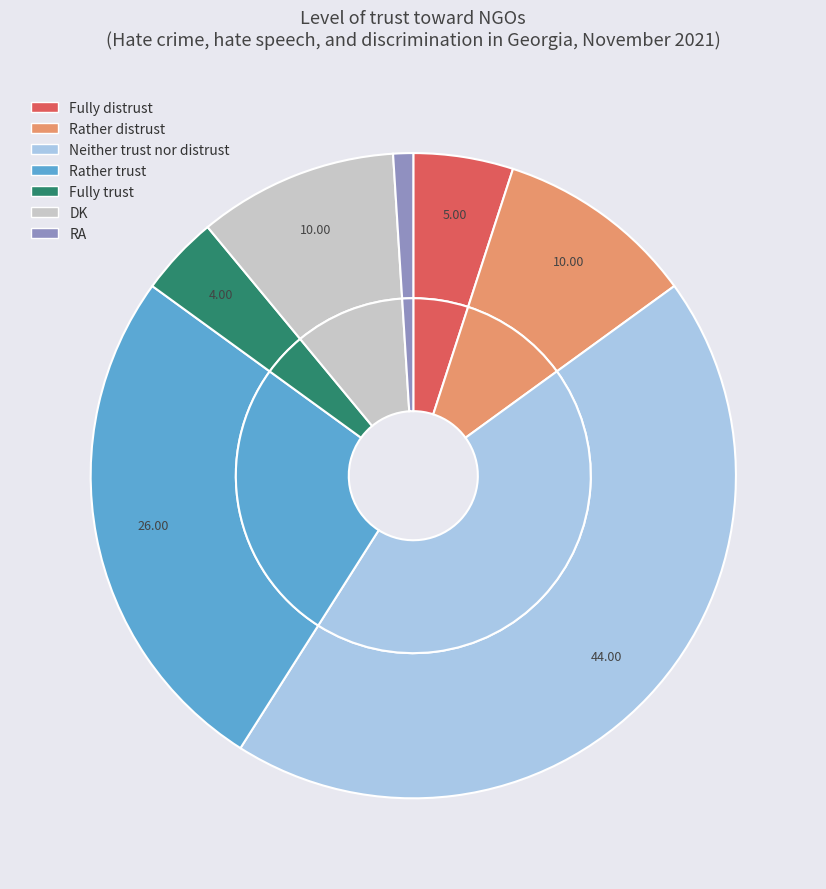

The Rather distrust slice represents 10% of the pie. True or false?

True